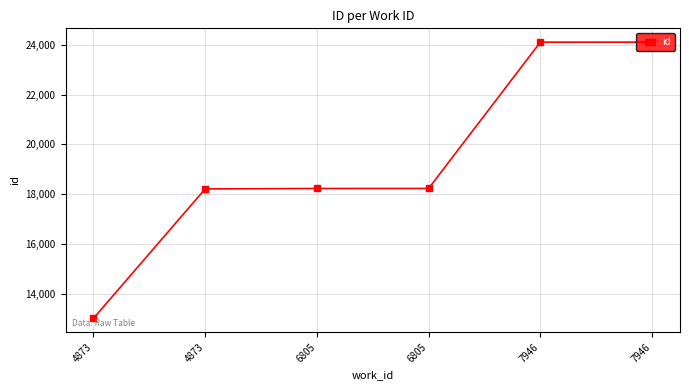

Between 6805 and 4873, which is larger?

6805